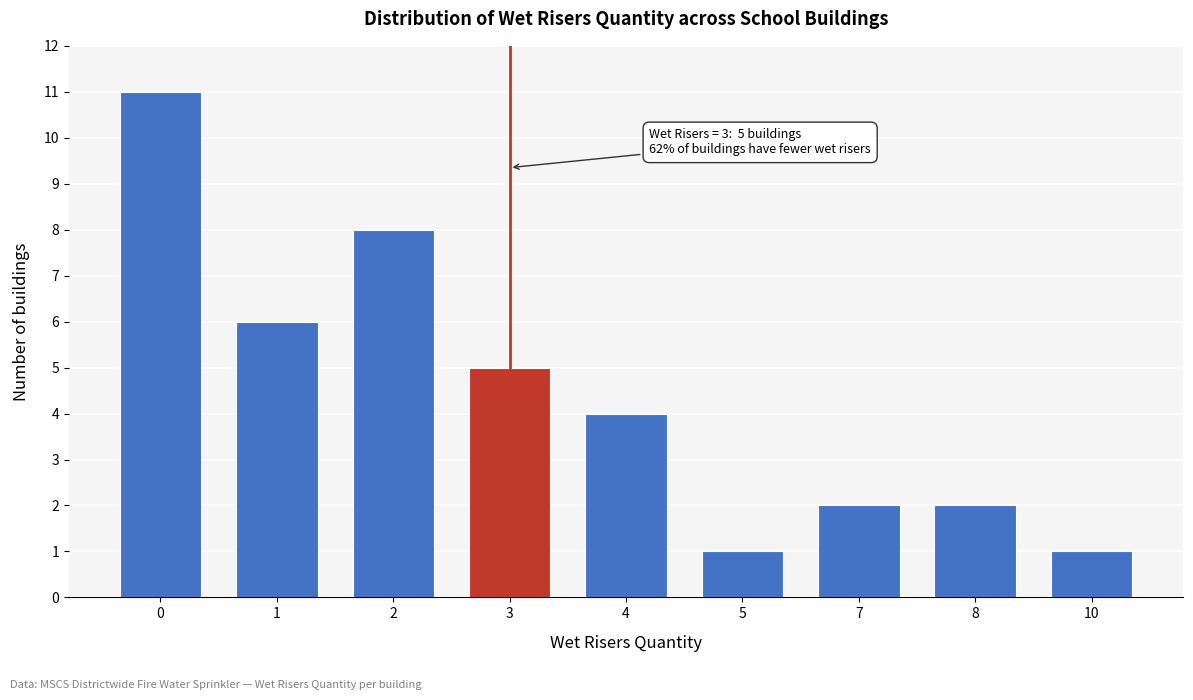

Reading left to right, what are all the values shown in this chart?

0=11	1=6	2=8	3=5	4=4	5=1	7=2	8=2	10=1